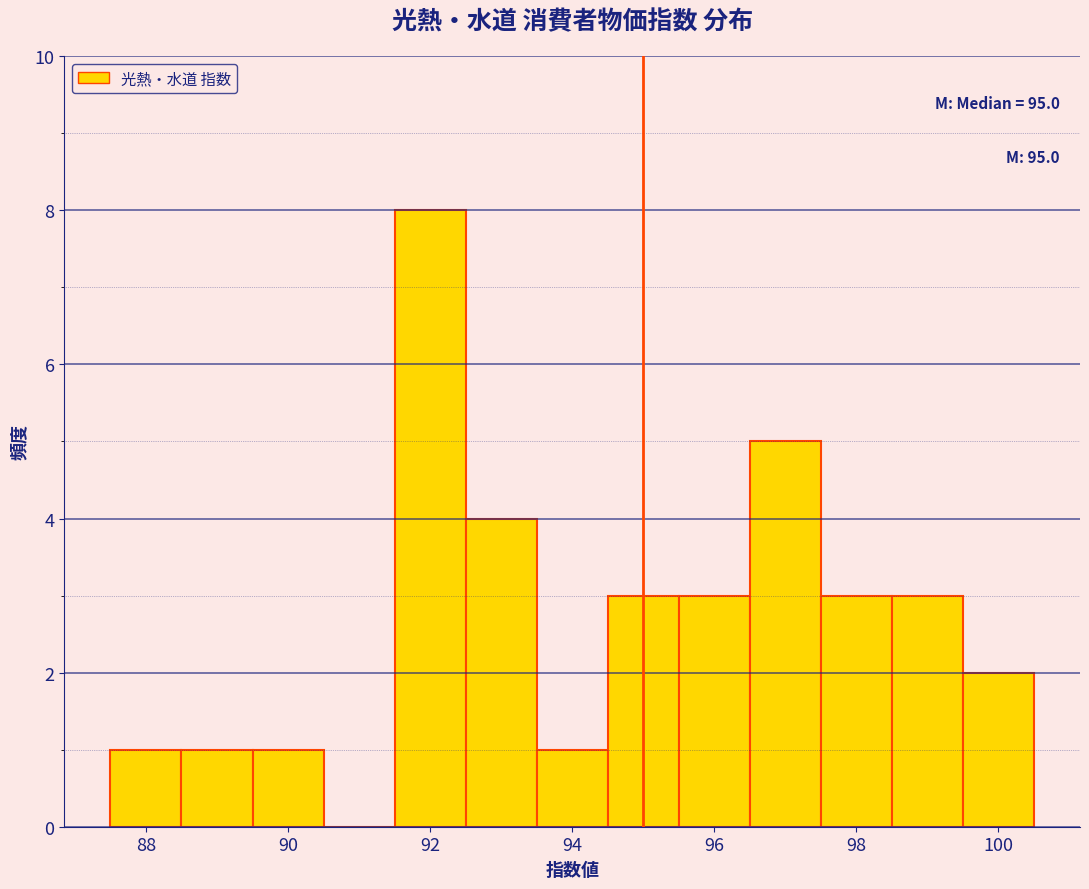

Which range on the x-axis has the tallest bar?

91.5 to 92.5